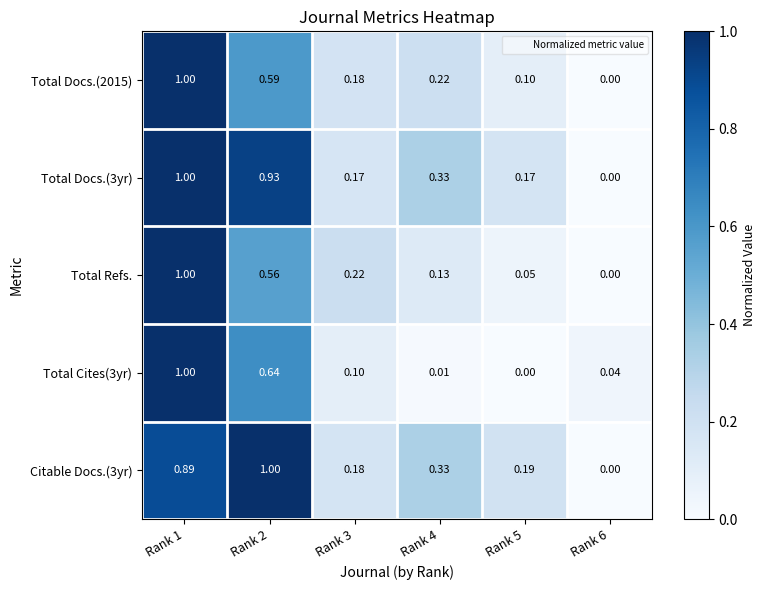

Is the value of Total Refs. at Rank 2 greater than the value of Total Cites(3yr) at Rank 5?

Yes